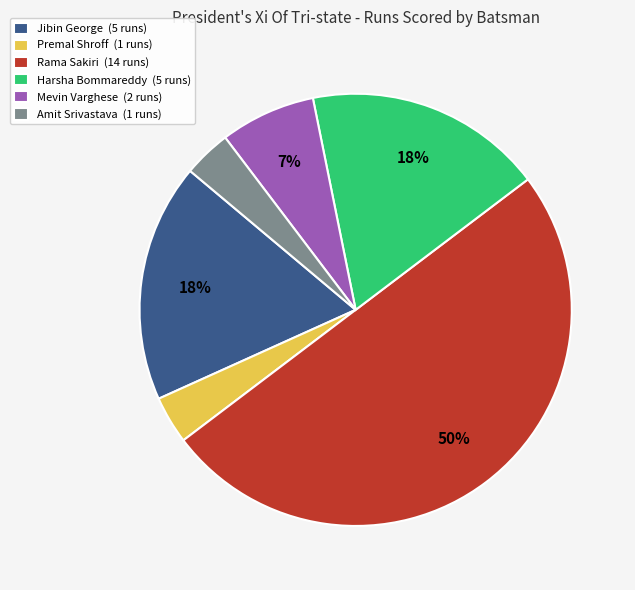

How many segments does this pie chart have?

6